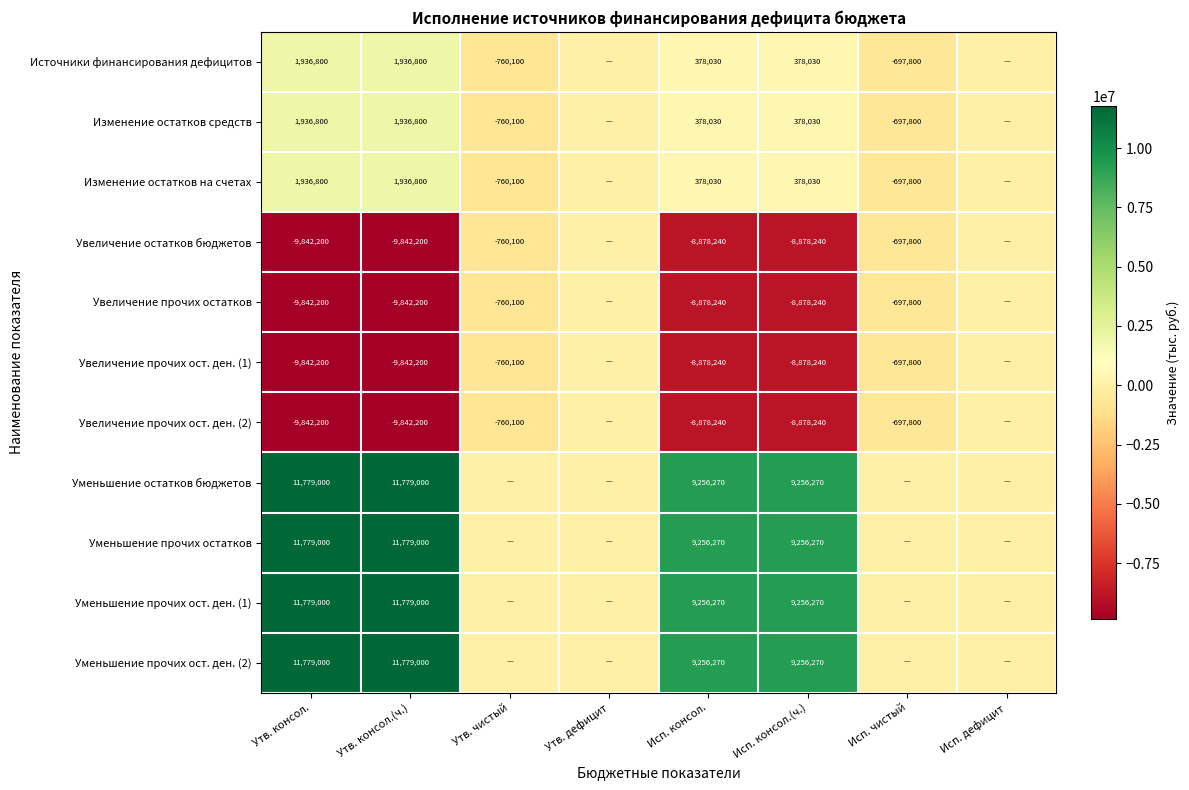

Which series has the largest range (max minus min)?

Уменьшение остатков бюджетов